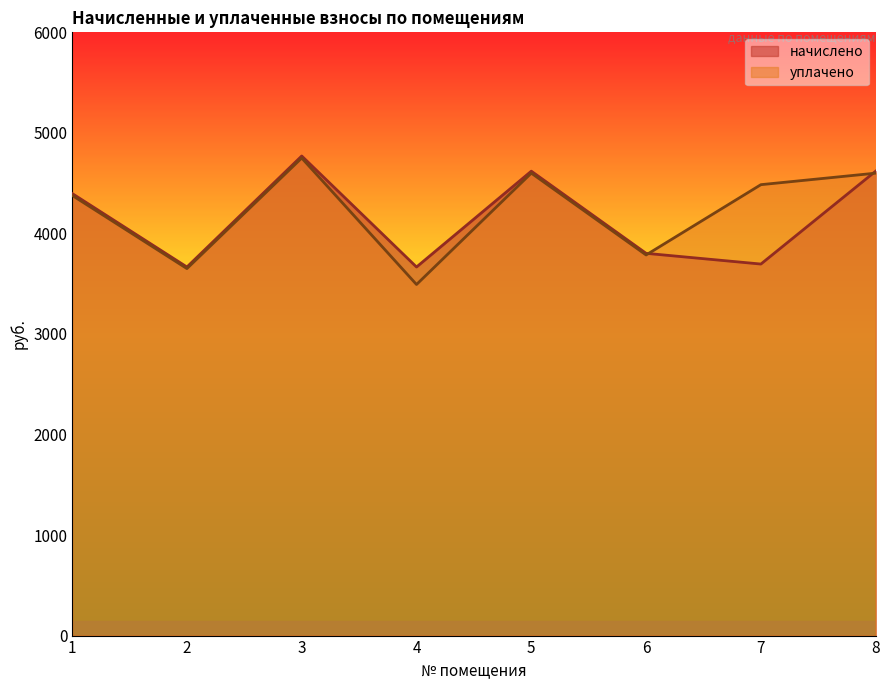

What is the sum of the уплачено values at 4 and 5?

8091.3